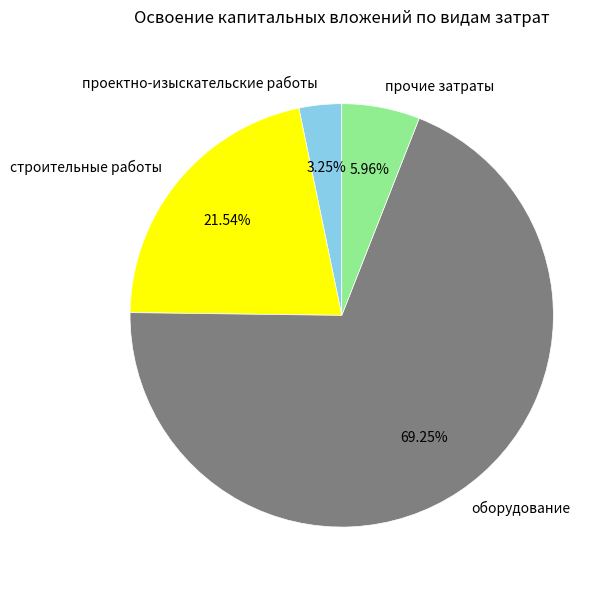

To the nearest percent, what portion does проектно-изыскательские работы represent?

3%